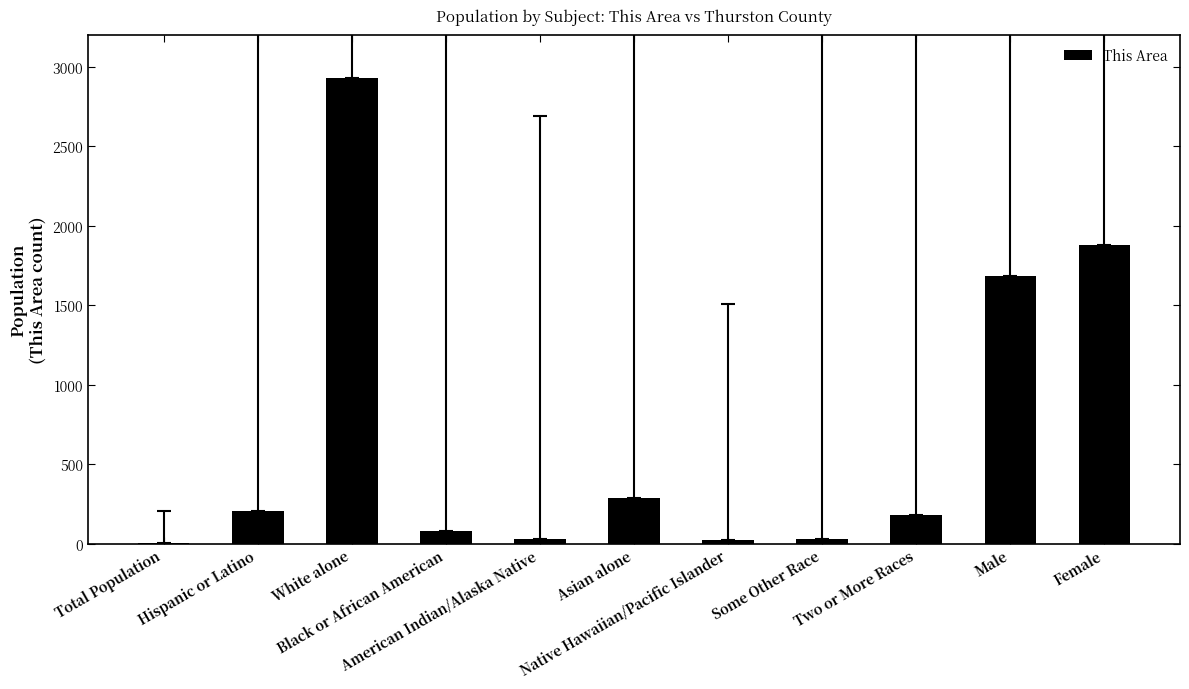

What is the greatest value displayed?

2933